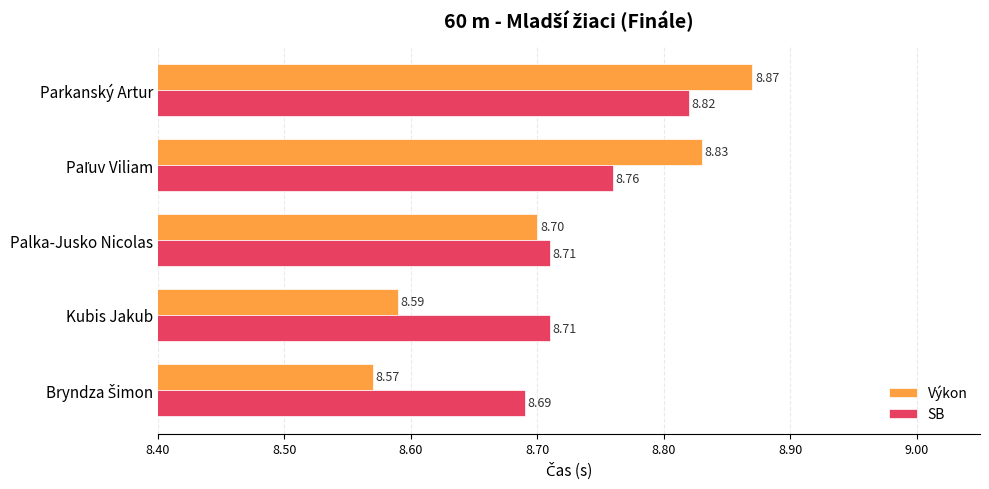

Count the Výkon values in the range 8 to 9.

5